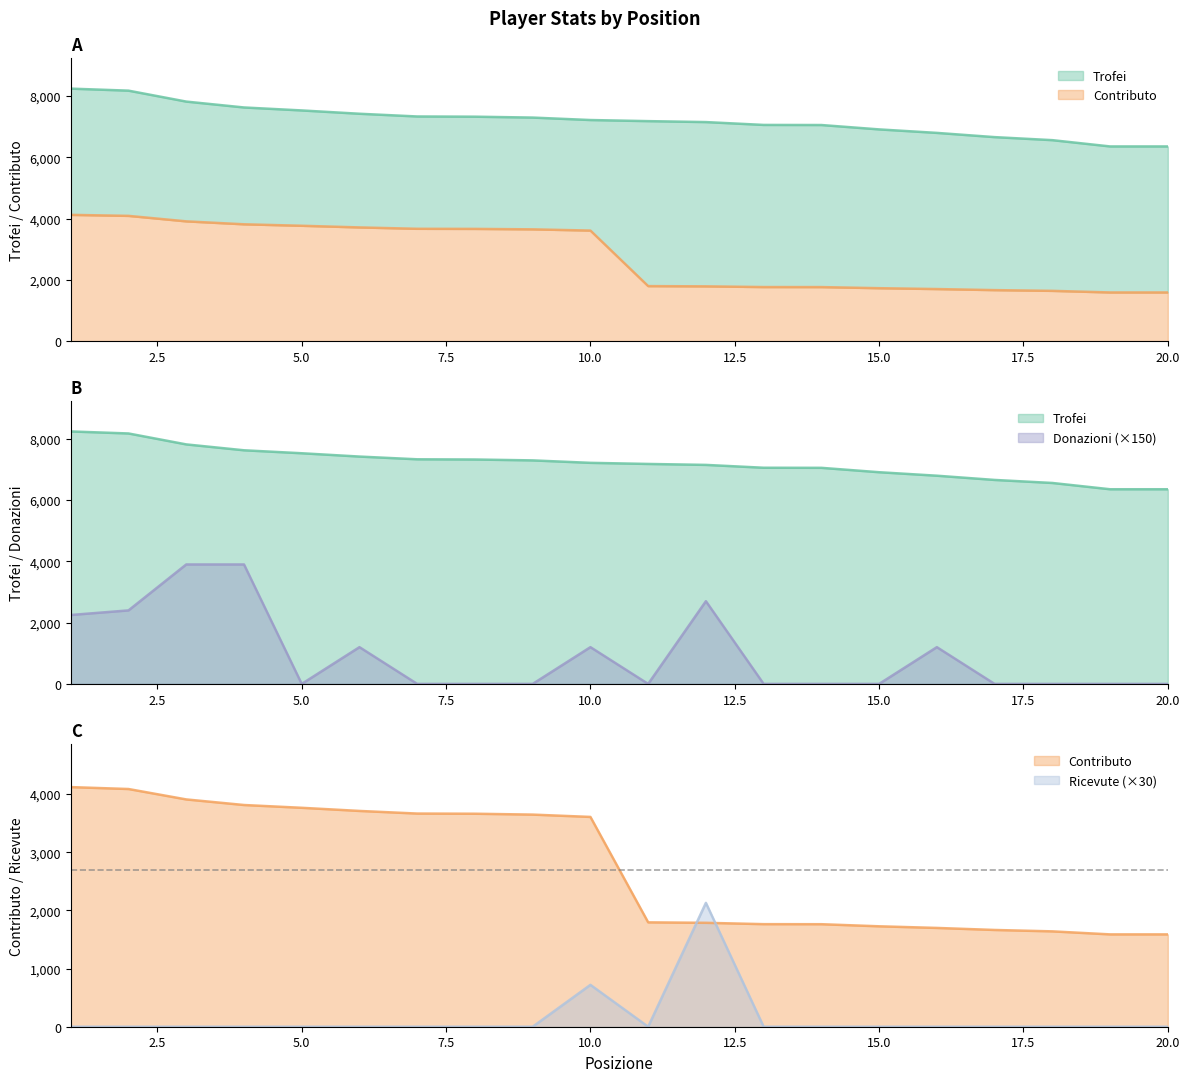

What is the average value of the Donazioni series?

938